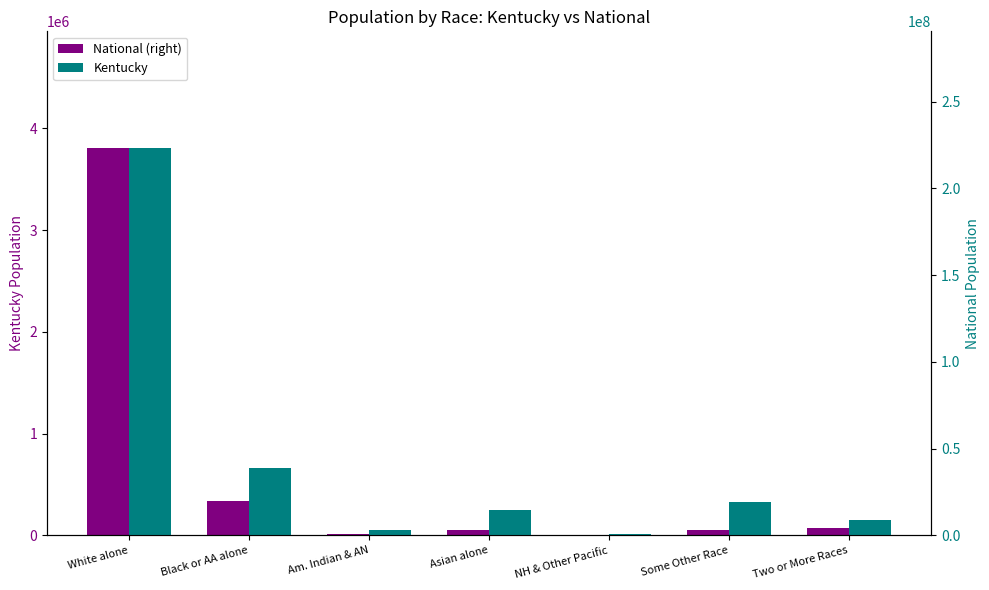

Which series changed the most between White alone and Black or AA alone?

National